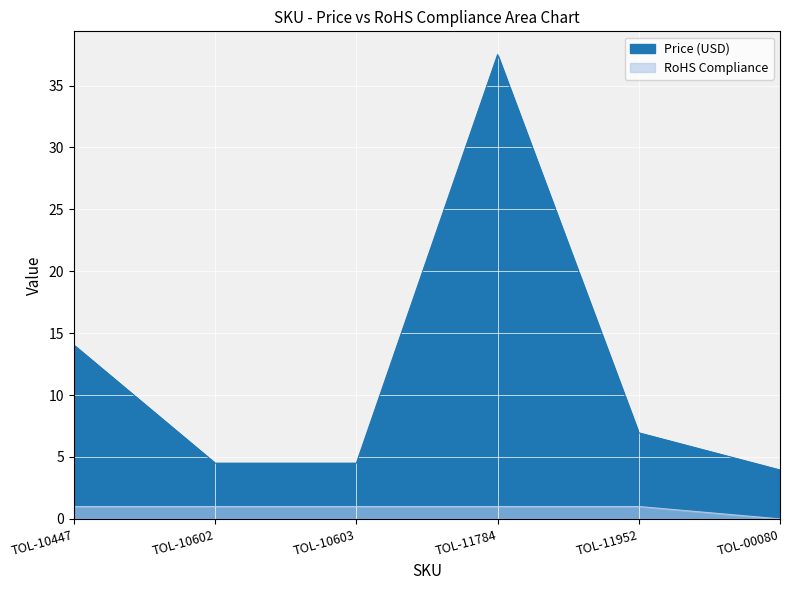

Rank the categories by RoHS Compliance value from highest to lowest.

TOL-10447, TOL-10602, TOL-10603, TOL-11784, TOL-11952, TOL-00080